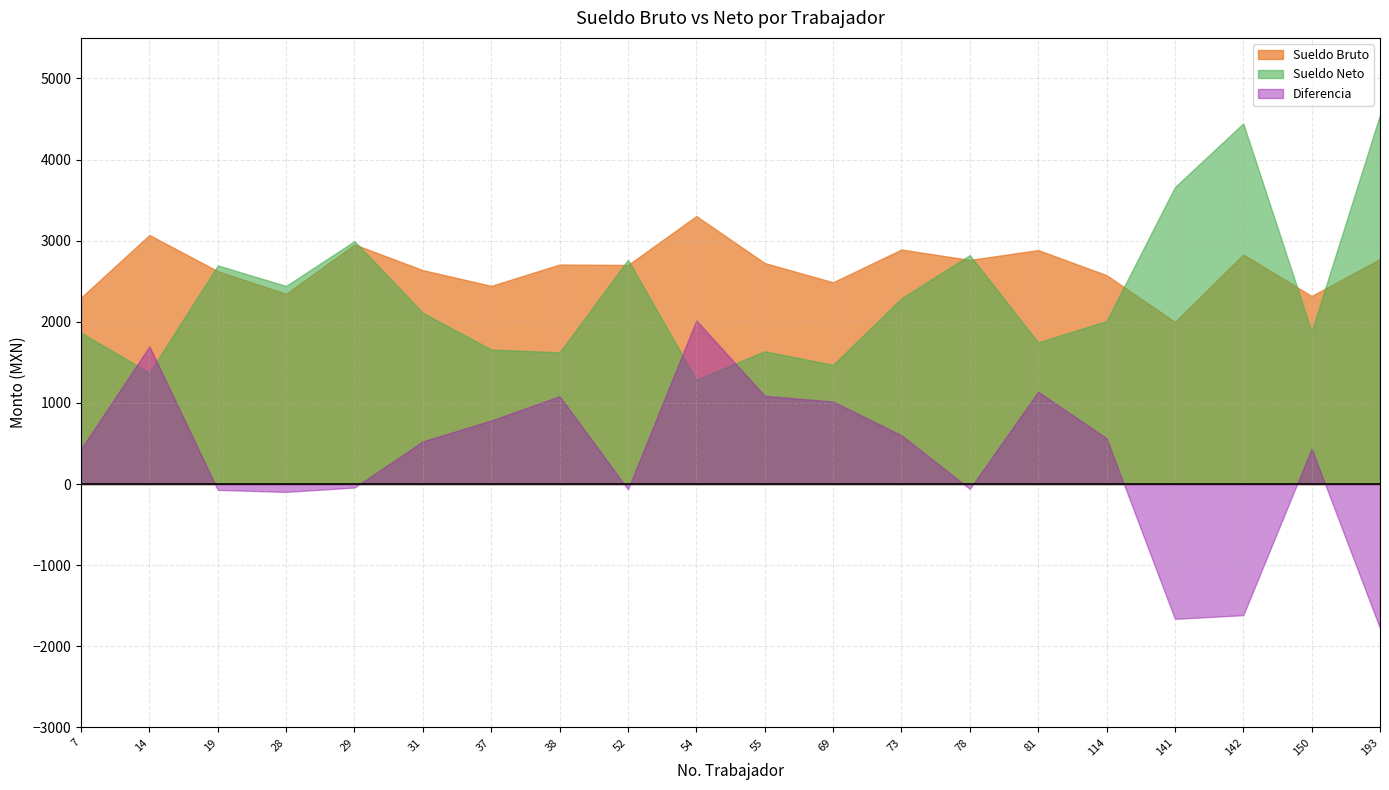

Which category has the highest value across all series?

193